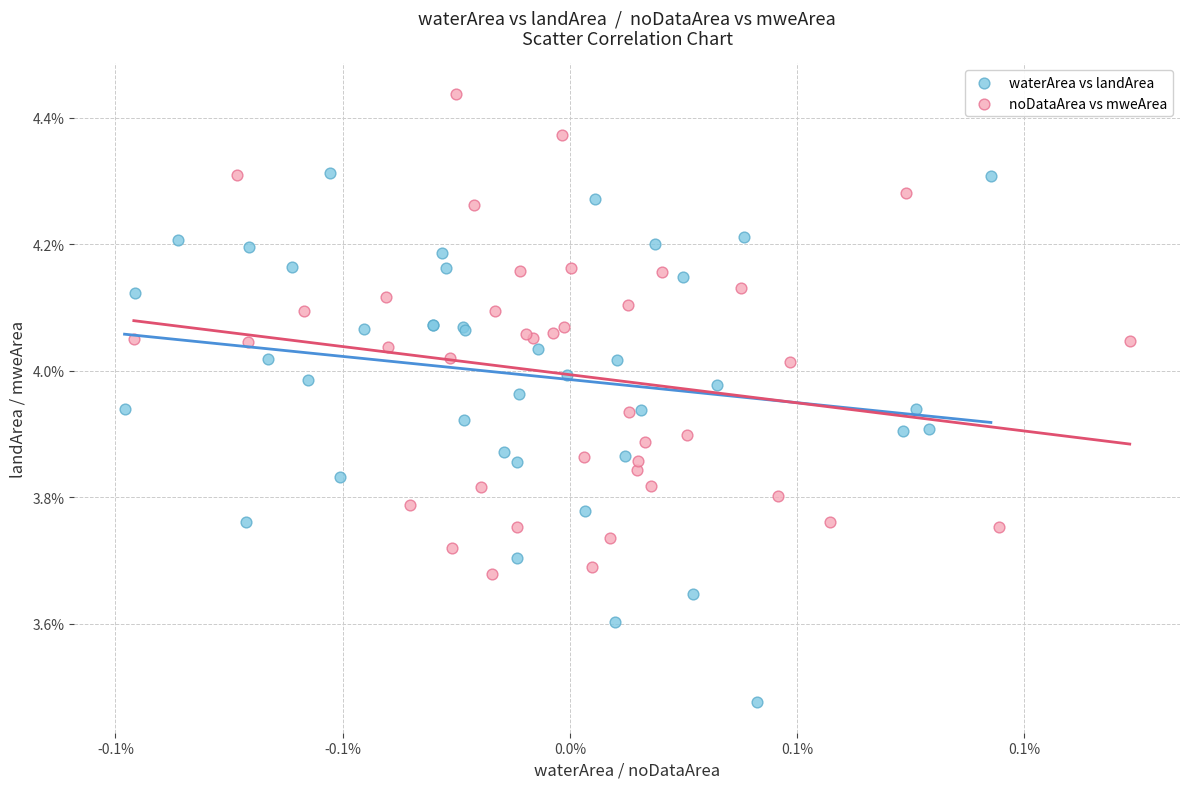

What are all the series names shown in the legend?

waterArea vs landArea, noDataArea vs mweArea